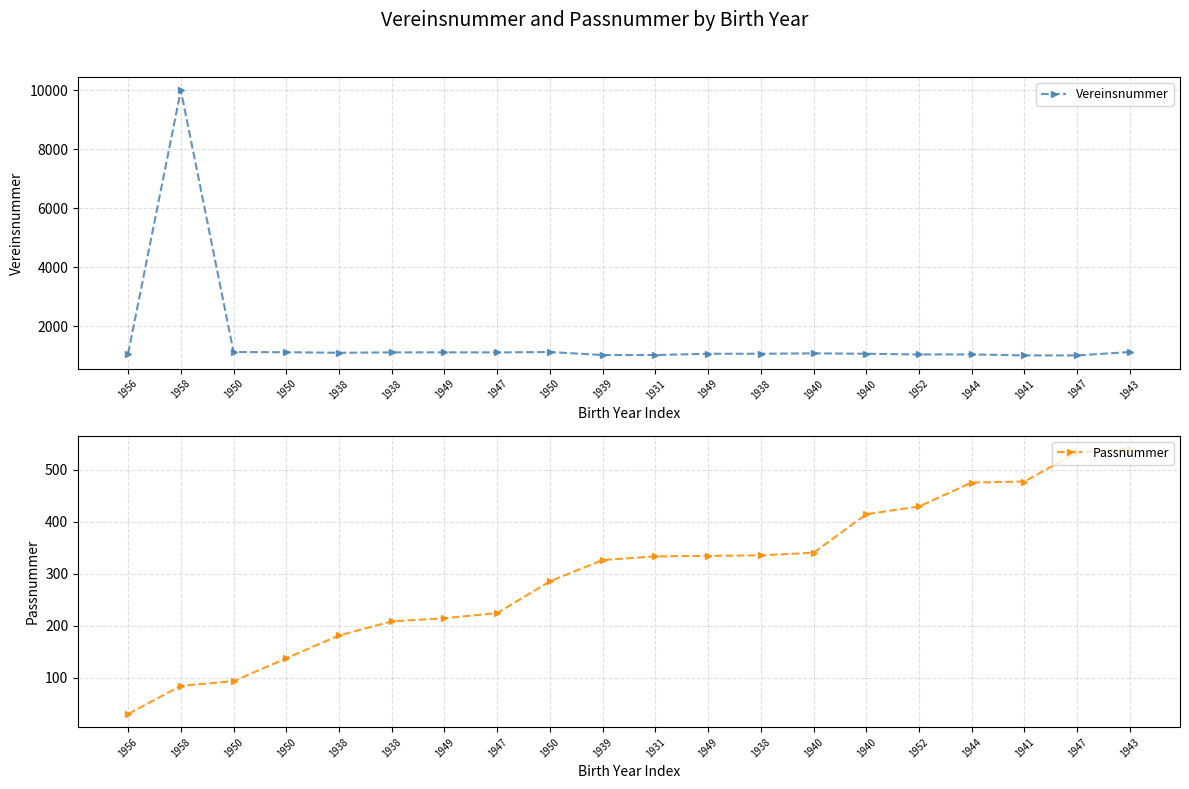

True or false: Vereinsnummer and Passnummer intersect in this chart.

False